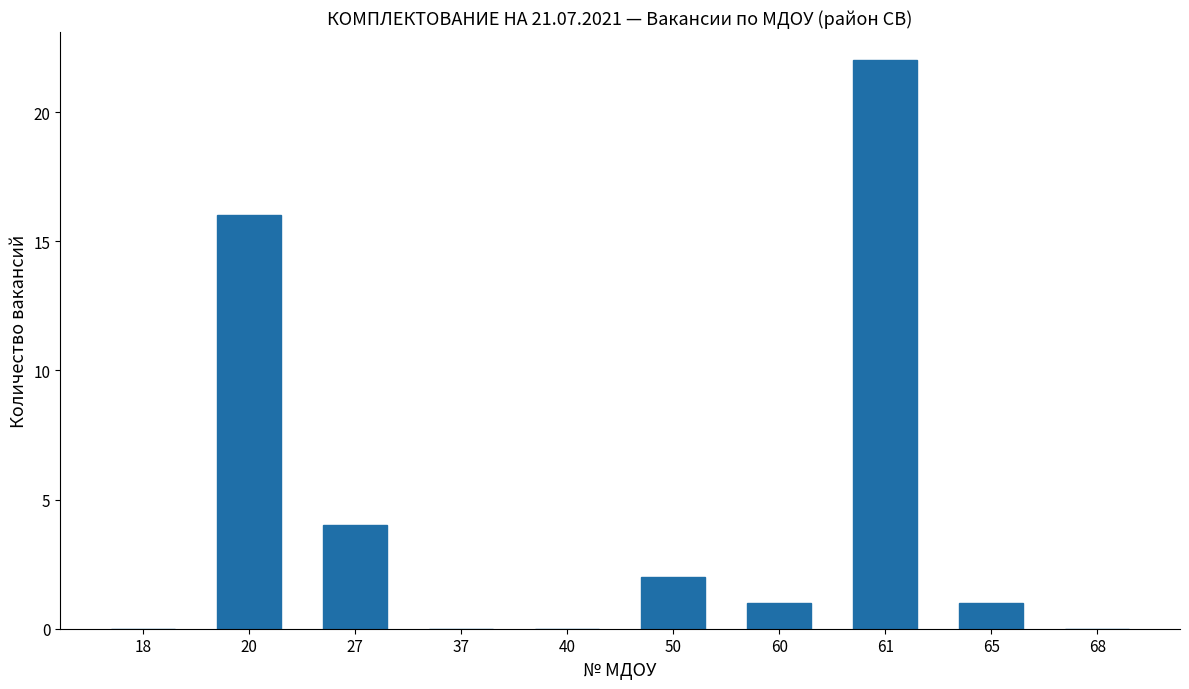

What is the sum of the values at 68 and 20?

16